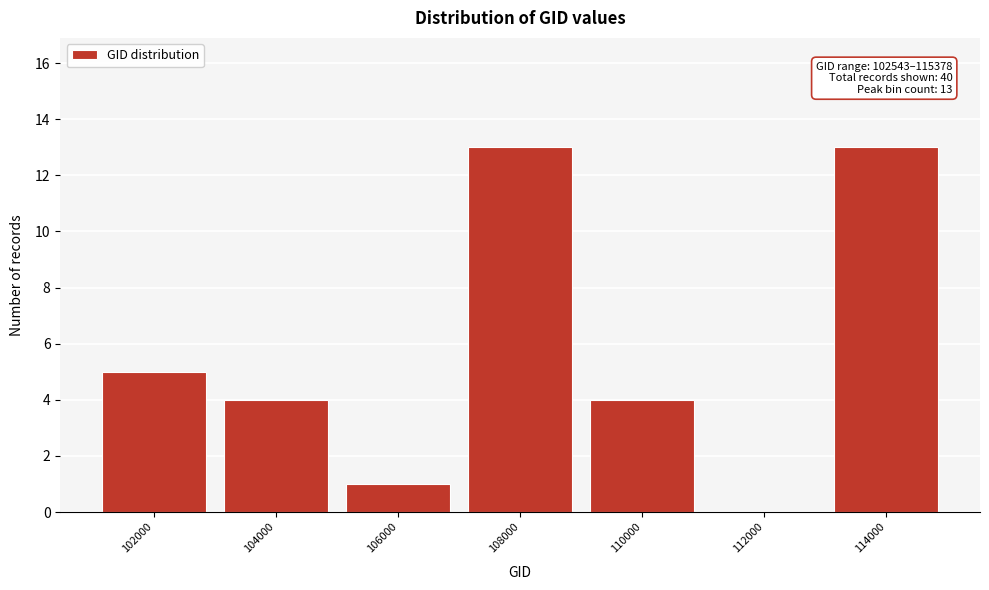

Reading right to left, list all the values displayed in this chart.

114000=13	112000=0	110000=4	108000=13	106000=1	104000=4	102000=5